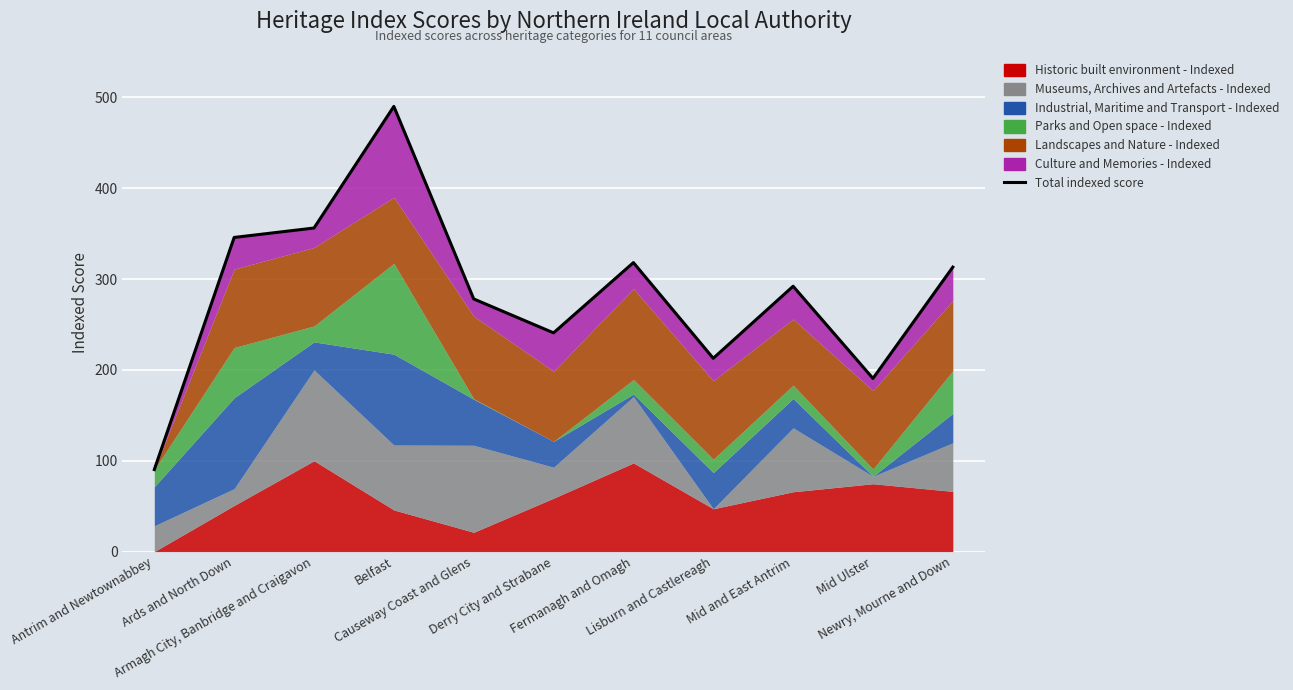

Reading left to right, extract all data points from this chart.

90.3	345.8	356.2	490.0	278.1	240.8	318.1	212.8	292.1	190.6	313.1